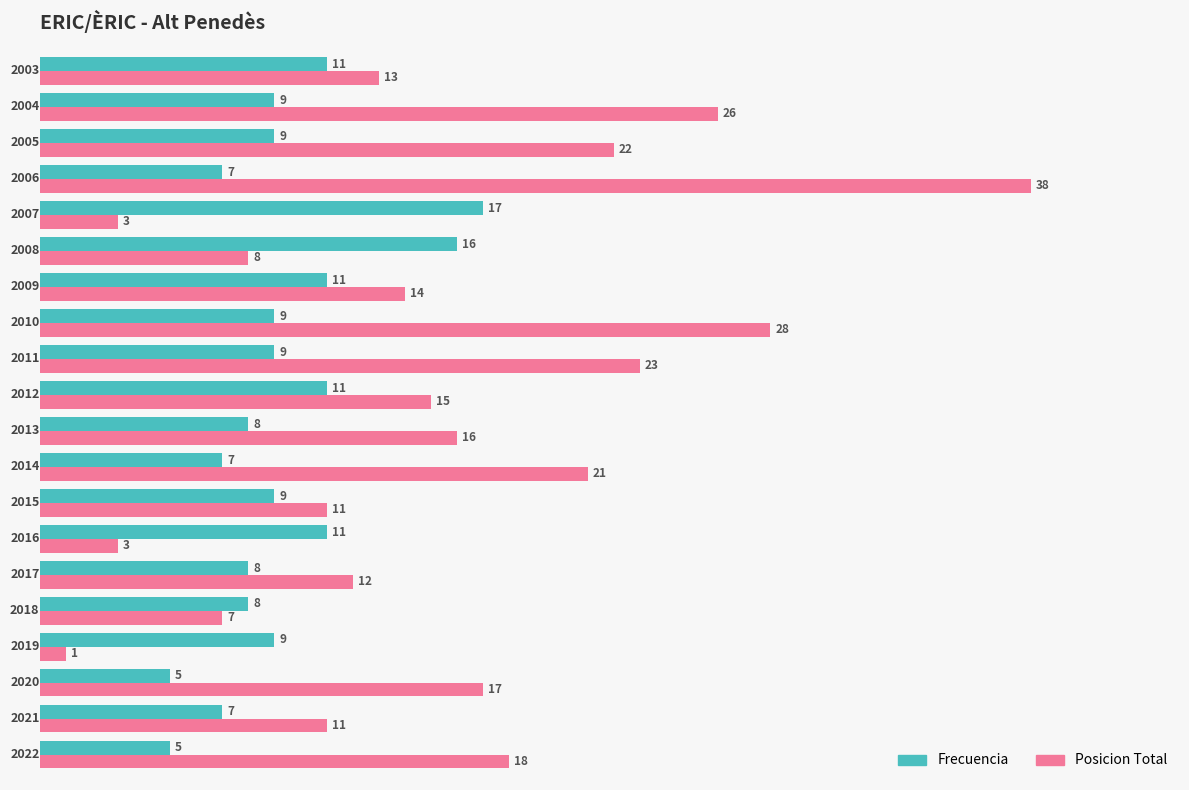

What are all the series names shown in the legend?

Frecuencia, Posicion Total